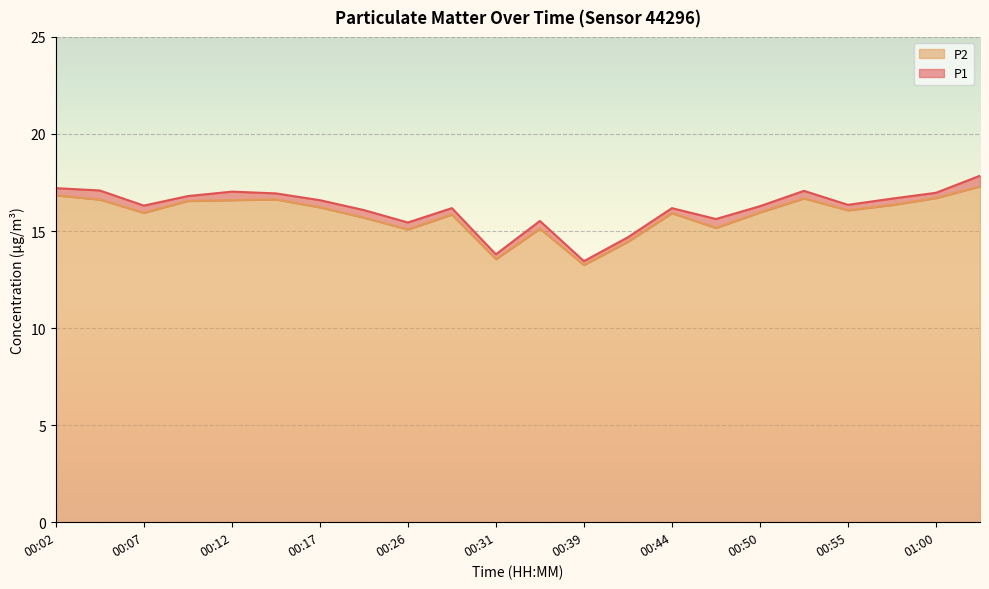

At which label does P2 reach its peak?

01:03